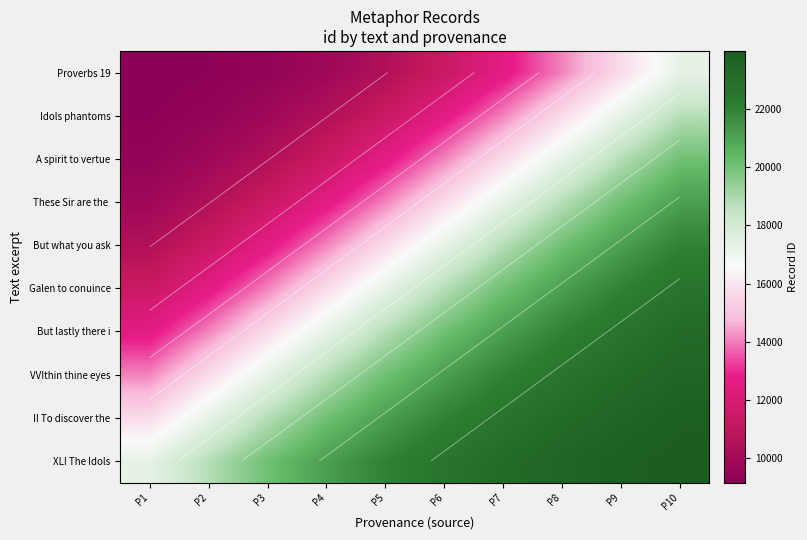

Is it true that II To discover the equals 23807.2 at P10?

True